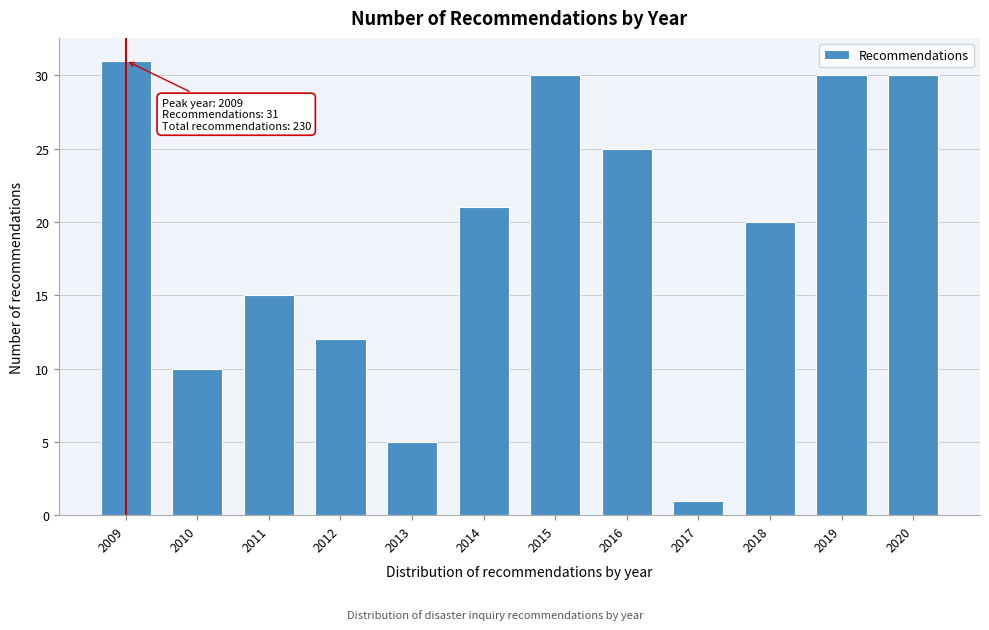

Reading left to right, extract all data points from this chart.

31	10	15	12	5	21	30	25	1	20	30	30